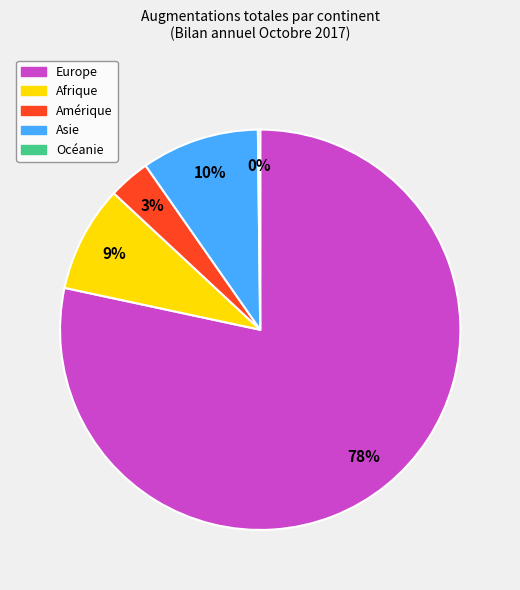

Which category accounts for the majority?

Europe